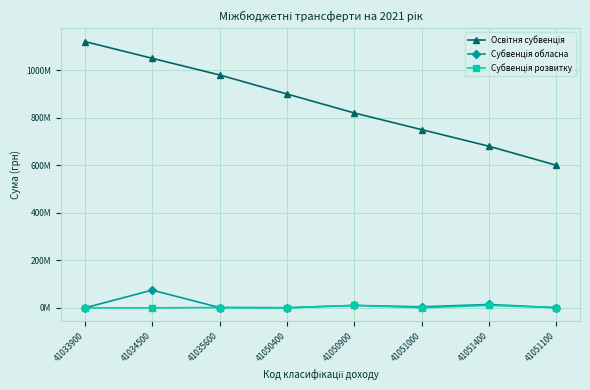

What is the average value of the Субвенція обласна series?

13416325.1